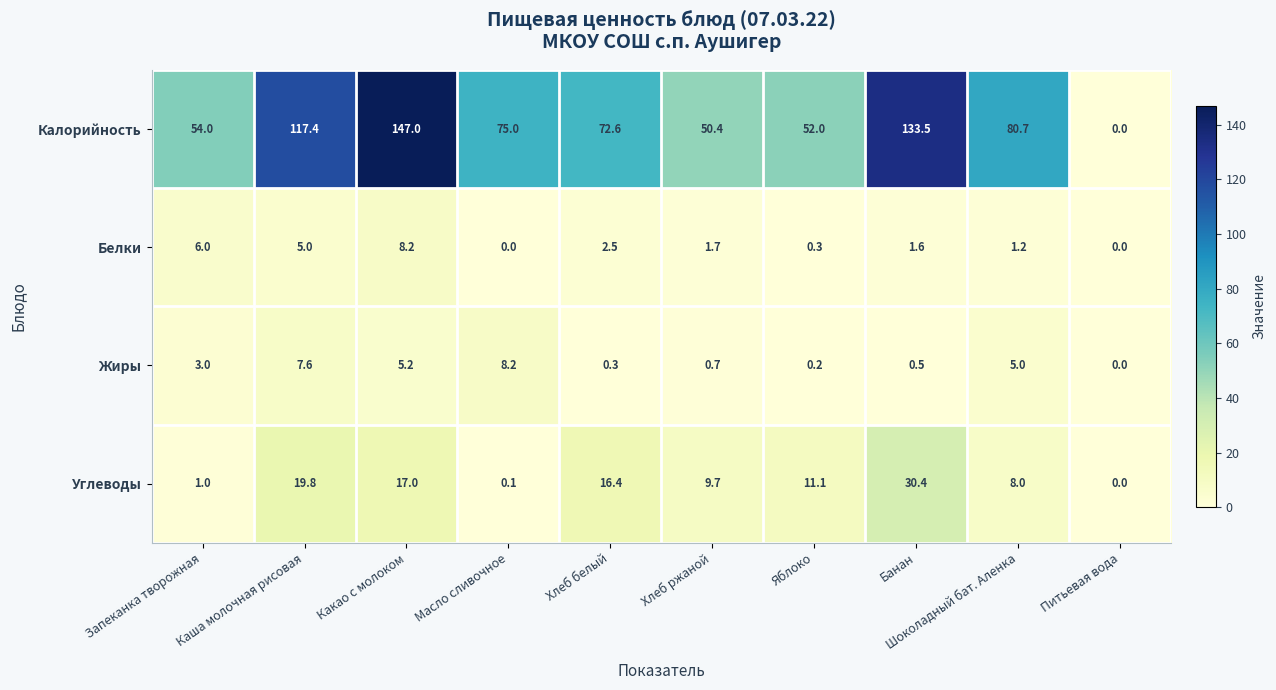

Which series changed the most between Масло сливочное and Хлеб ржаной?

Калорийность